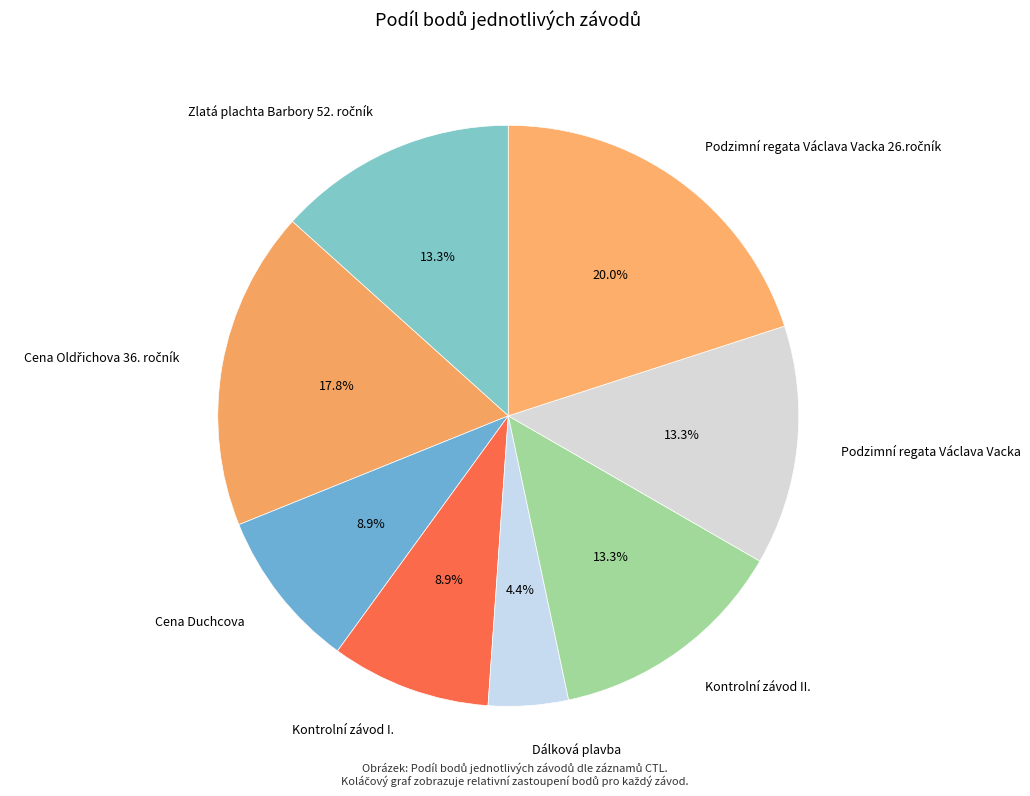

Which slice is the smallest?

Dálková plavba